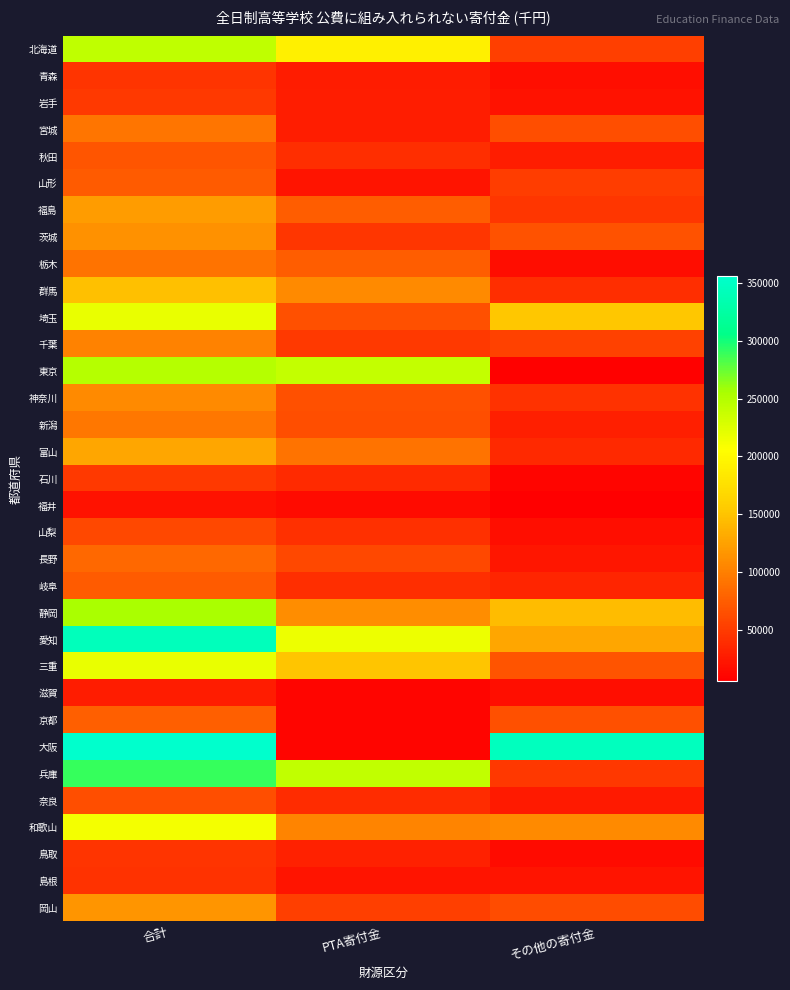

List the series in order of their peak value, lowest first.

福井, 滋賀, 島根, 青森, 鳥取, 石川, 岩手, 山梨, 奈良, 秋田, 岐阜, 山形, 京都, 長野, 栃木, 宮城, 新潟, 千葉, 神奈川, 茨城, 岡山, 福島, 富山, 群馬, 和歌山, 埼玉, 三重, 北海道, 東京, 静岡, 兵庫, 愛知, 大阪